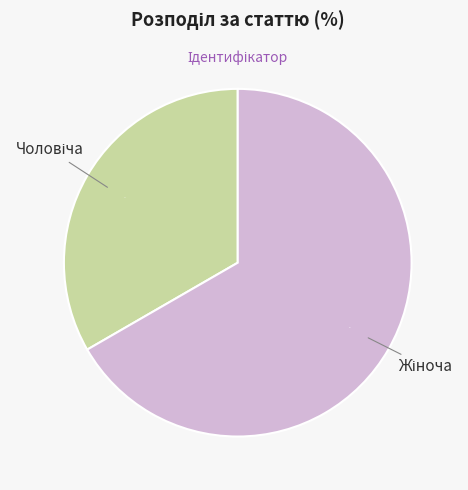

To the nearest percent, what is the average slice percentage?

50%